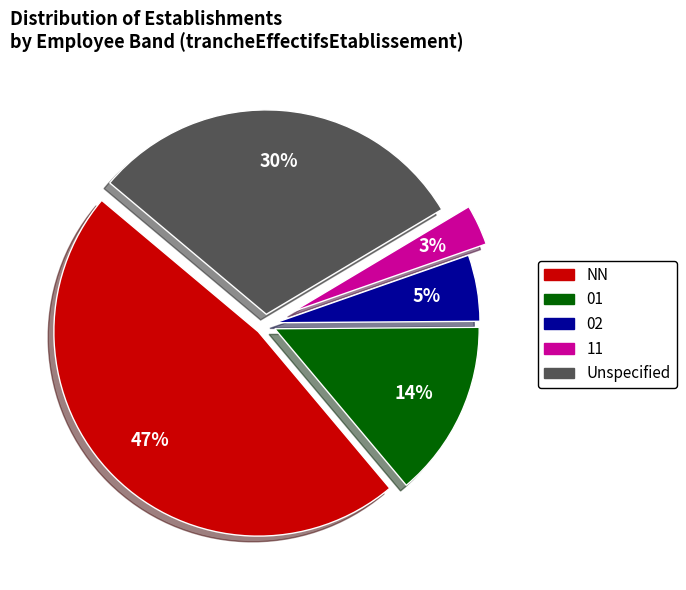

Does any single category account for the majority?

No